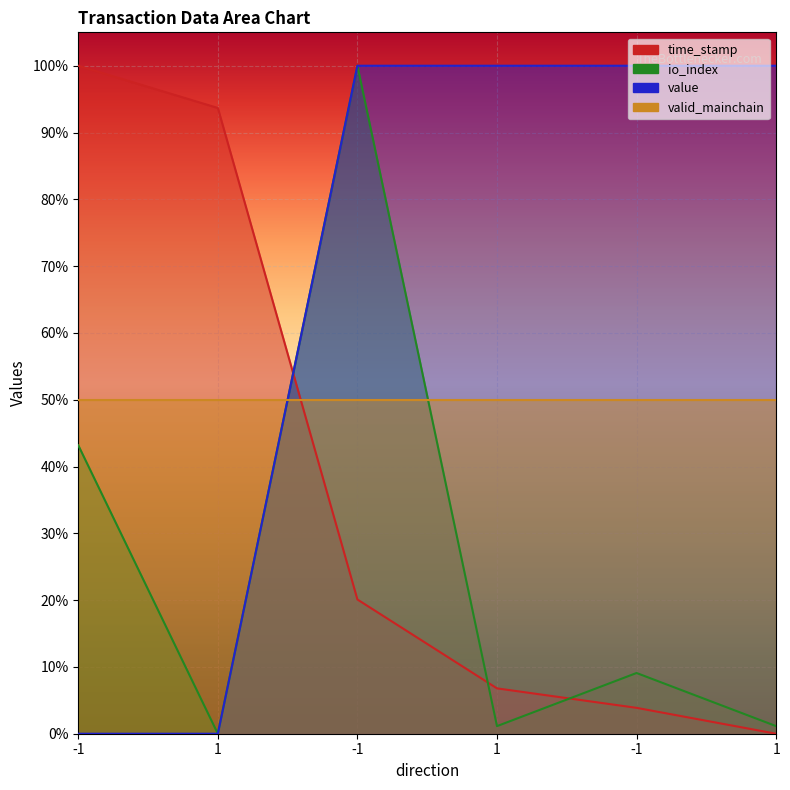

Read the value value at 1.

1.0